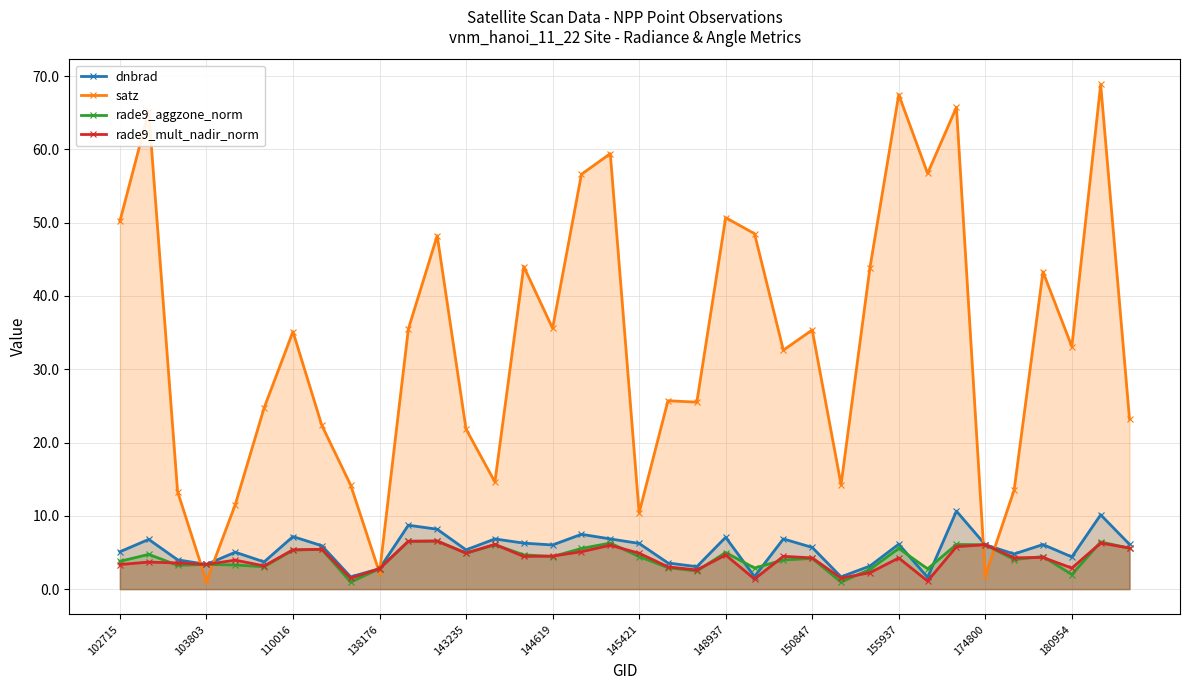

What value does the rade9_aggzone_norm series have at 16?

5.5